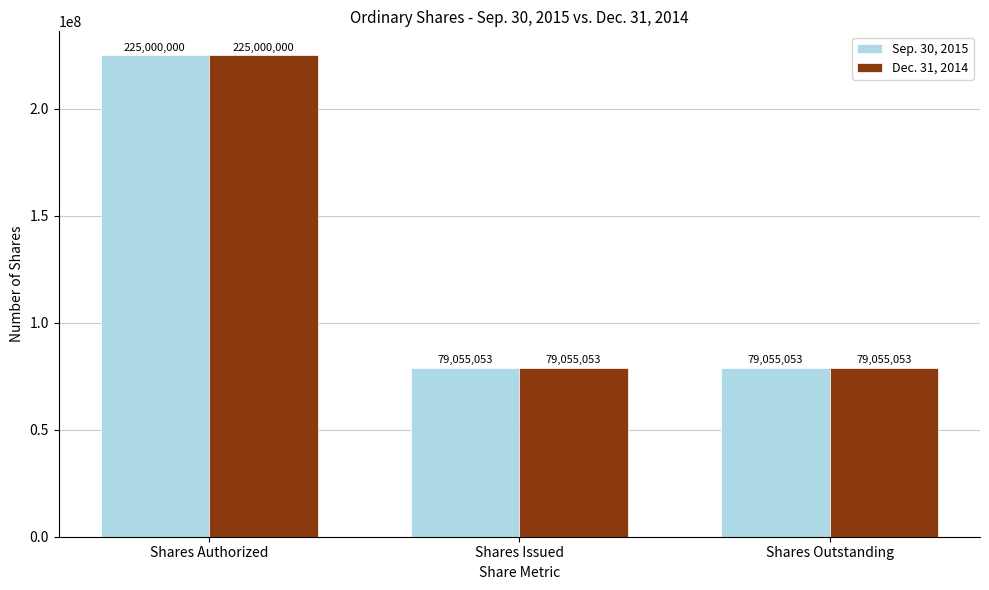

At which label does Sep. 30, 2015 reach its peak?

Shares Authorized